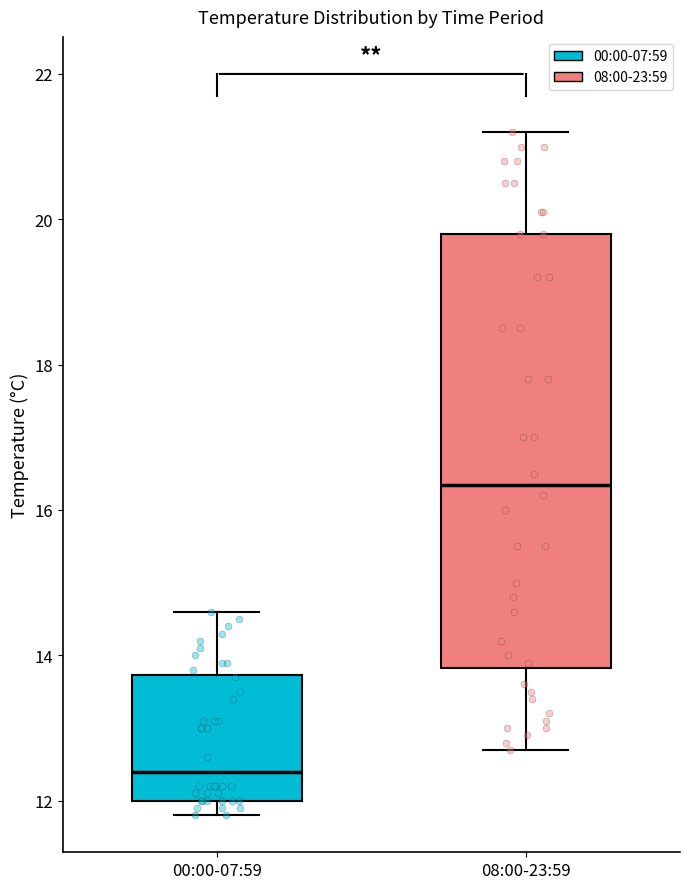

Reading left to right, transcribe this box plot: for each box, give where its median line is, the range the box spans, and where its two whiskers end, as read against the y-axis. The values are not printed on the chart, so give them approximately, as read against the axis.

00:00-07:59: median 12.4, box 12.0 to 13.8, whiskers 11.8 to 14.6
08:00-23:59: median 16.4, box 13.8 to 19.8, whiskers 12.8 to 21.2